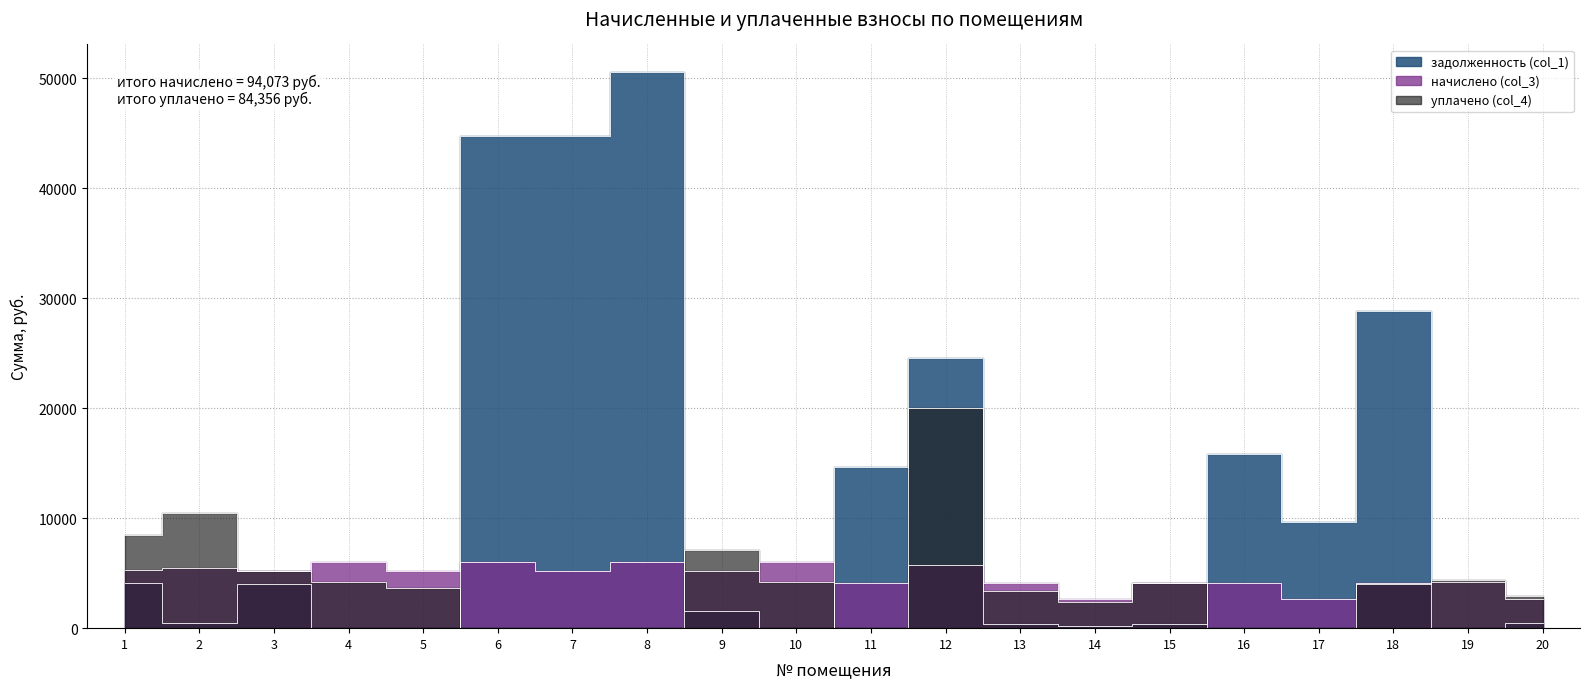

What is the difference between the highest and lowest values at 11?

14612.2